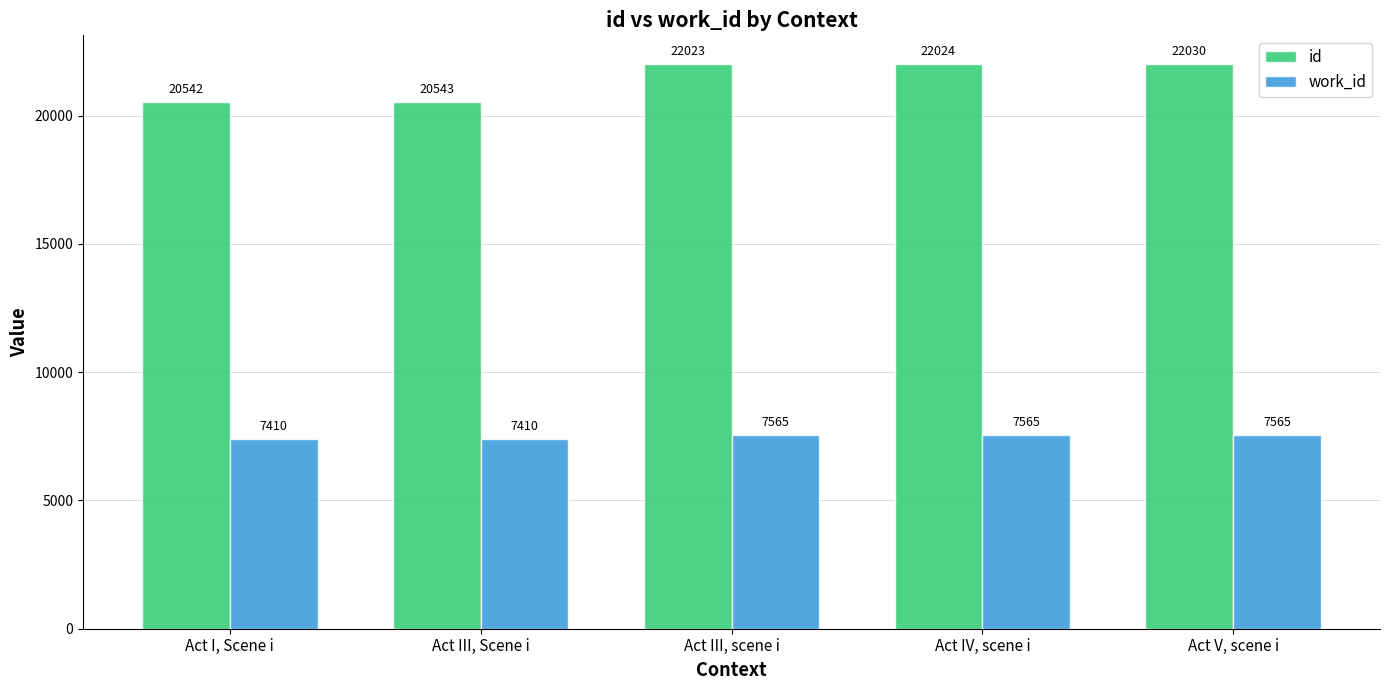

What is the highest value of the work_id series?

7565